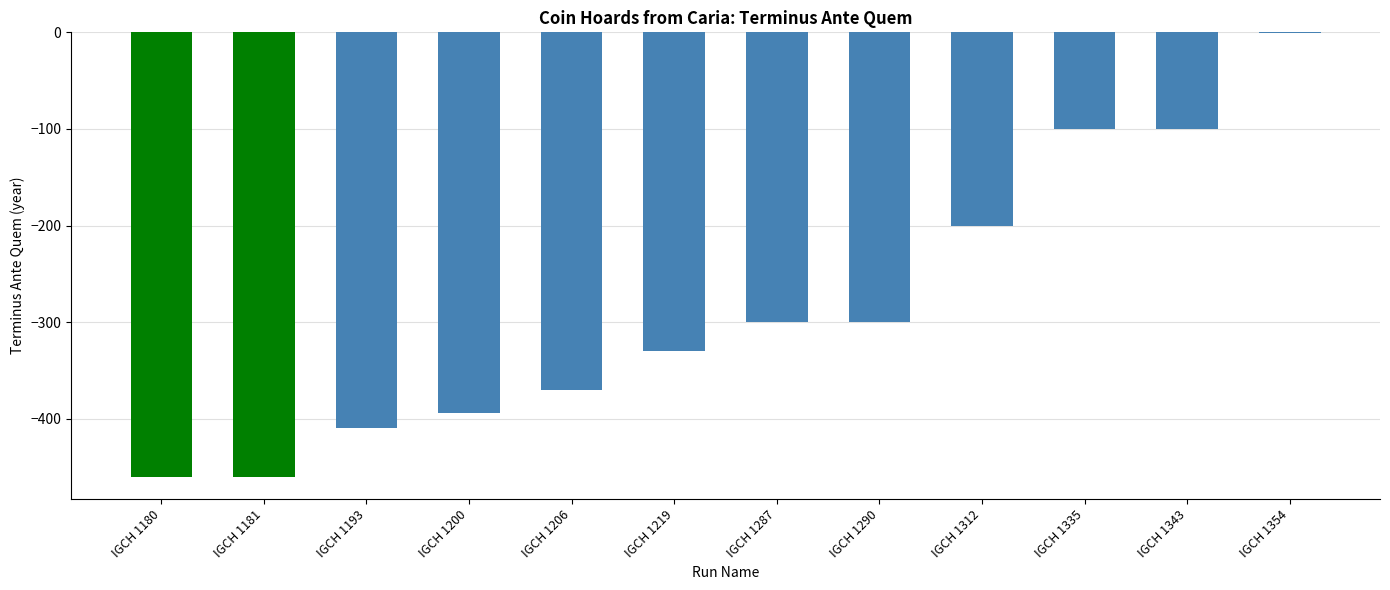

How many values exceed -300?

4